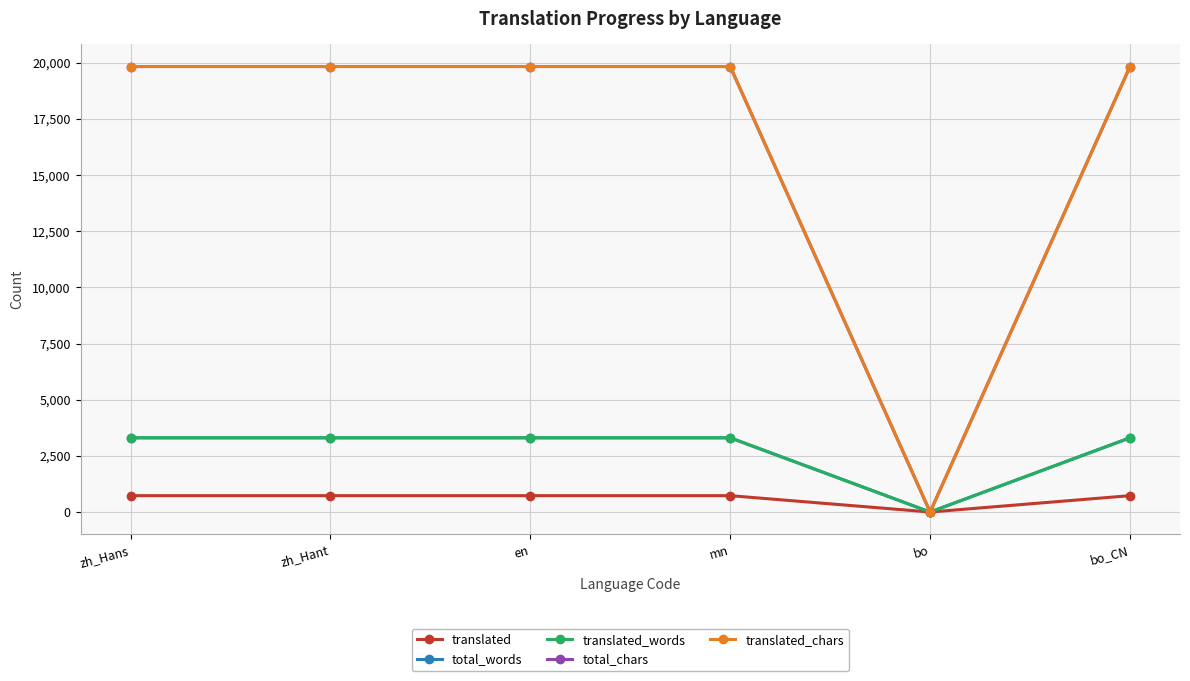

Does the chart have visible grid lines?

Yes